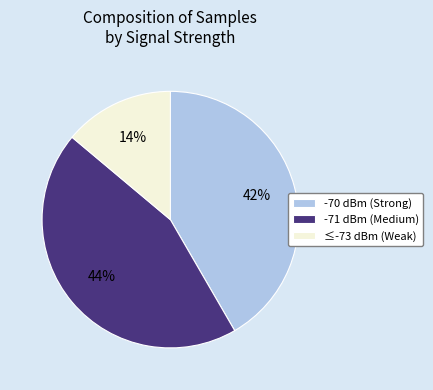

Is it true that -70 dBm (Strong) is 42% of the pie?

True